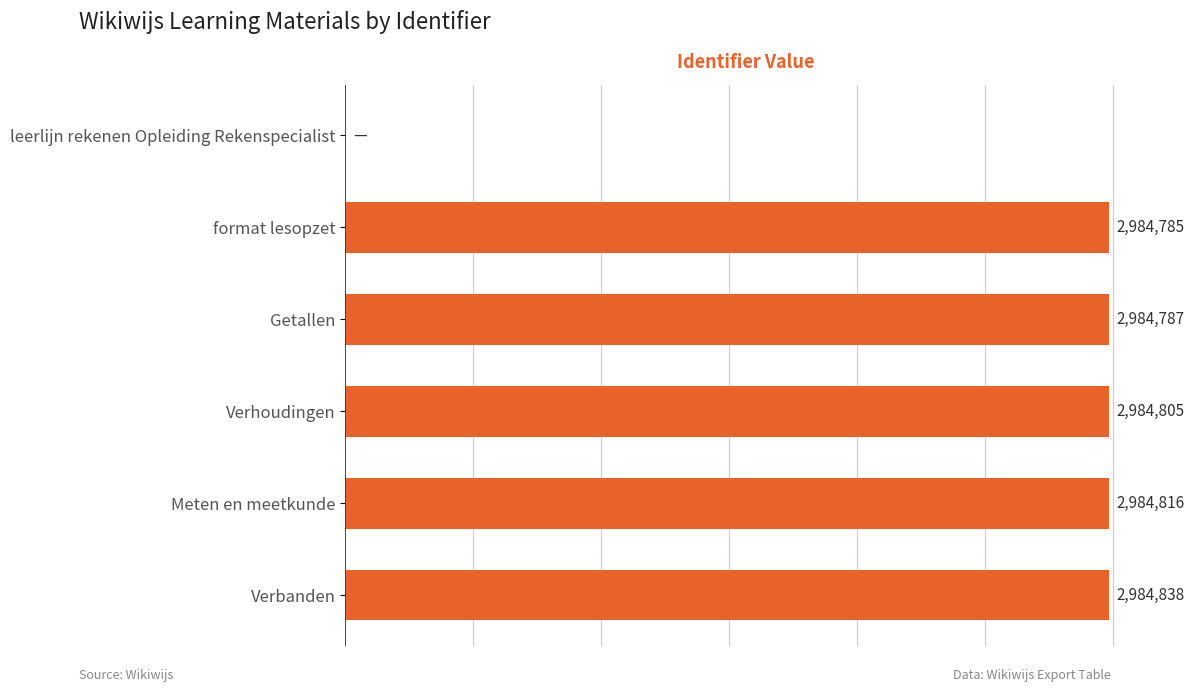

At which label is the value closest to 1492419?

format lesopzet